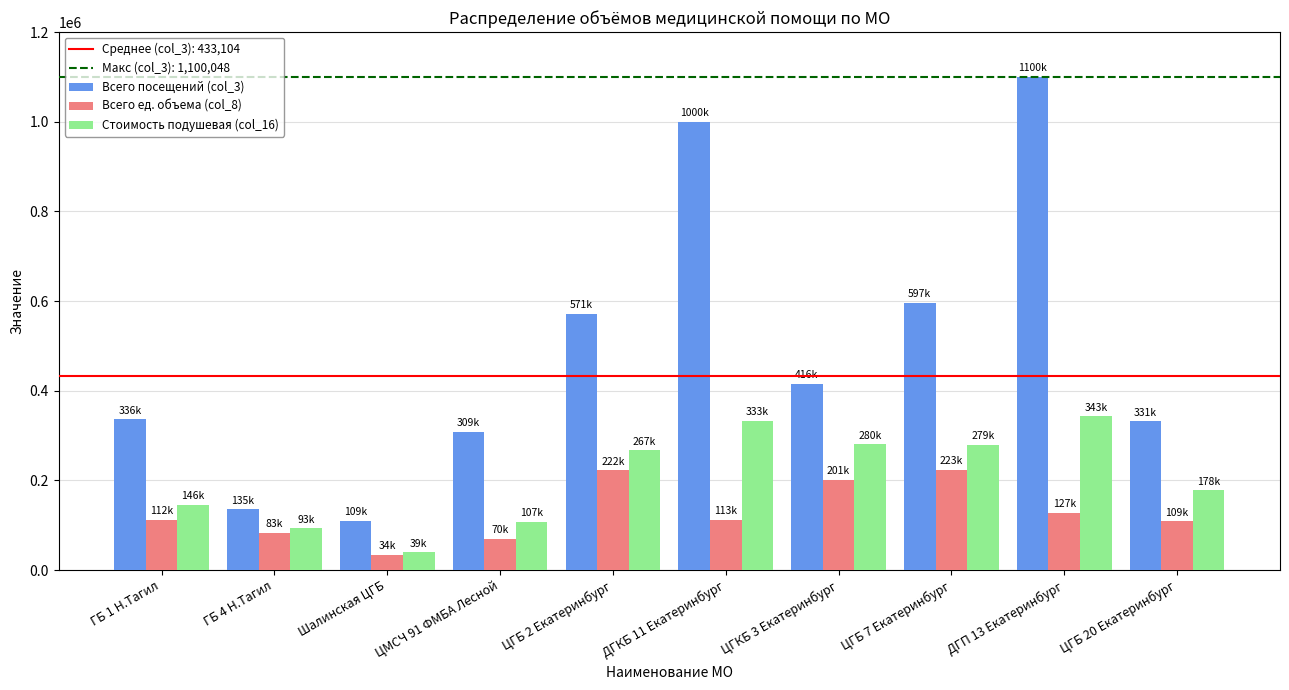

Which series has the largest total across all categories?

Всего посещений (col_3)